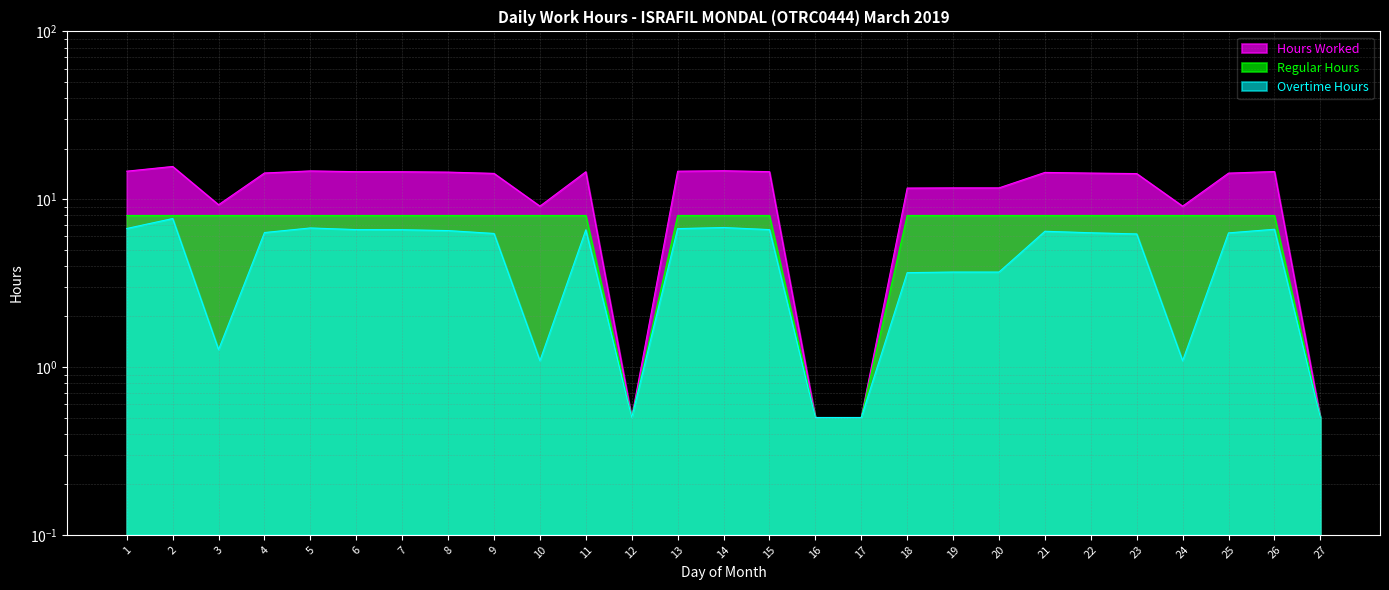

At which label is Regular Hours closest to 4?

12